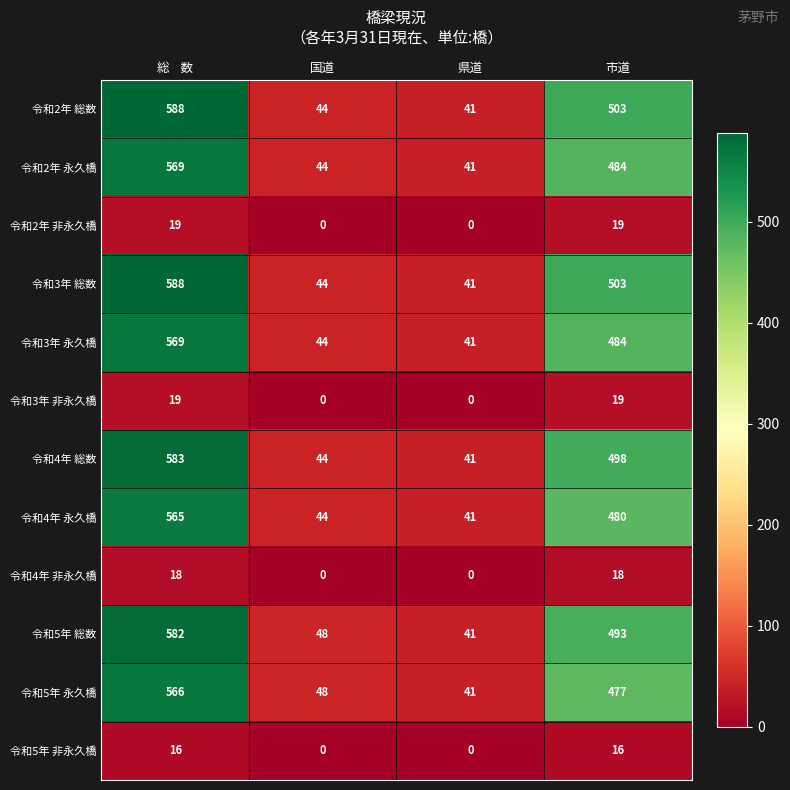

What is the highest value of the 令和4年 非永久橋 series?

18